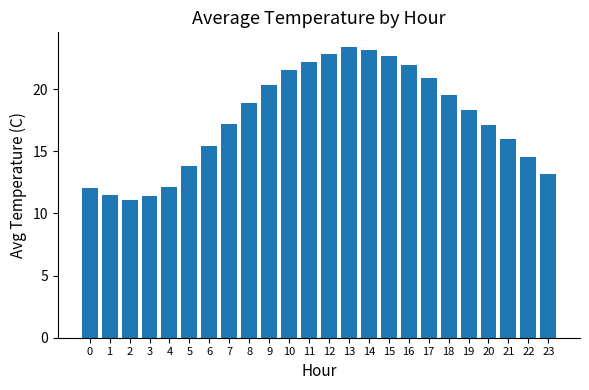

What is the value of the 21st bar from the left?

17.1